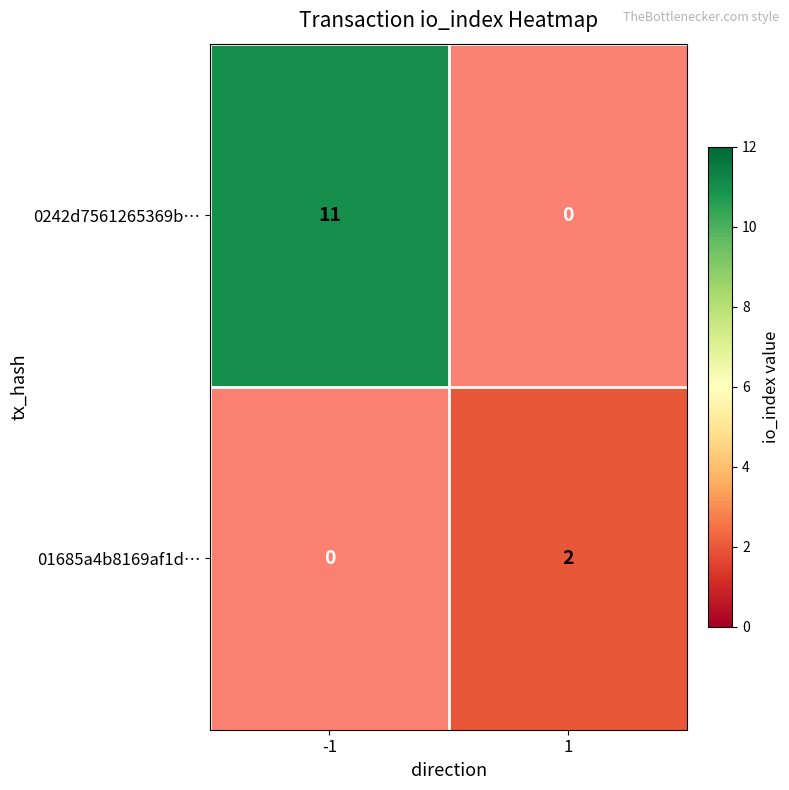

Which label corresponds to the smallest value in the chart?

1